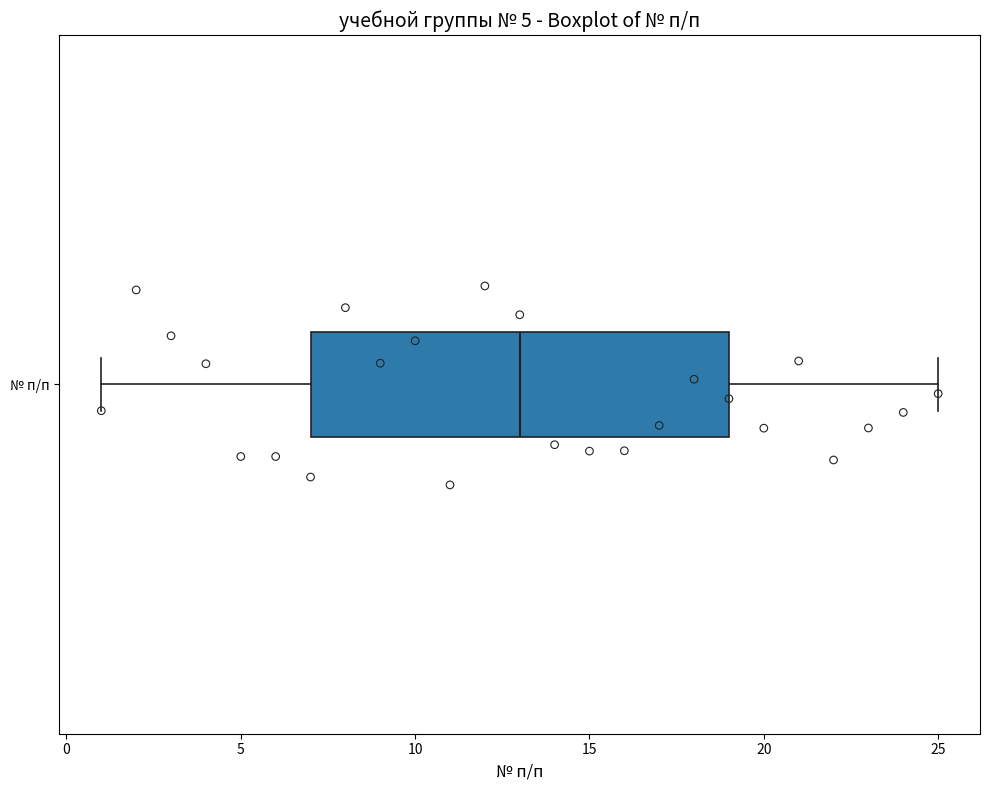

Read this box plot against the x-axis: the position of the median line, the range covered by the box, and the ends of both whiskers. The values are not printed on the chart, so give them approximately, as read against the axis.

median 13, box 7 to 19, whiskers 1 to 25